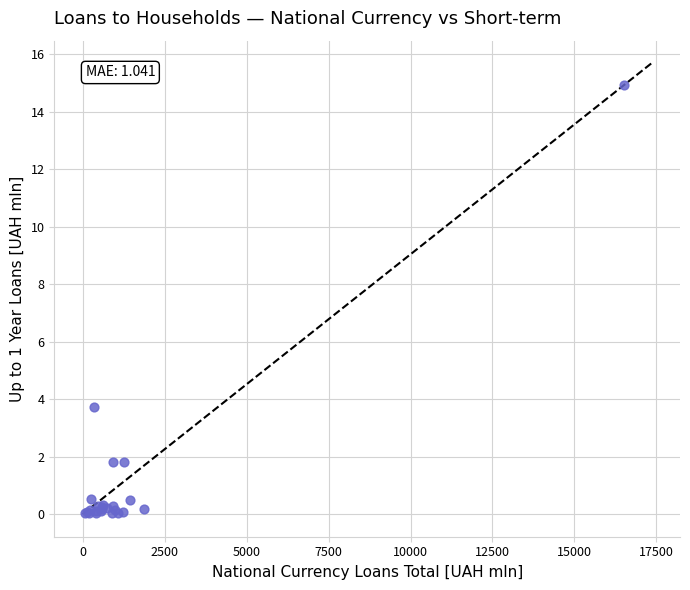

What Y value in the scatter plot is closest to 7?

3.7